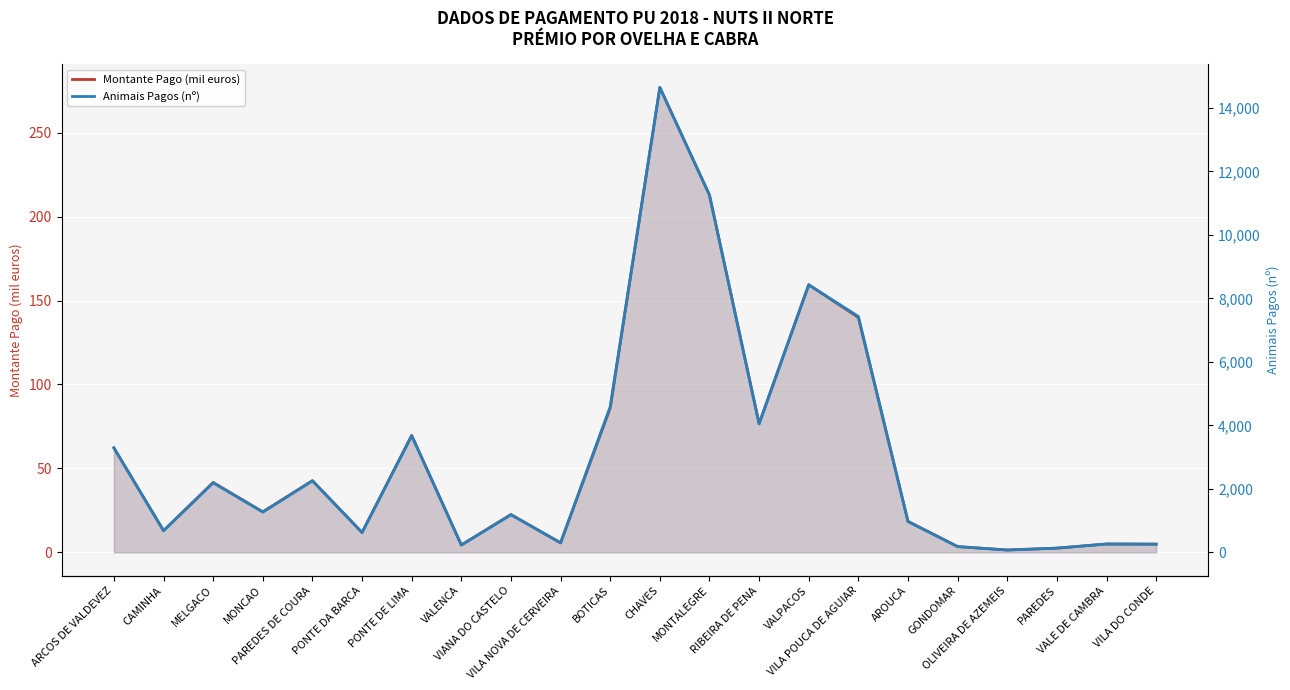

Between VILA DO CONDE and MONCAO, which is larger?

MONCAO